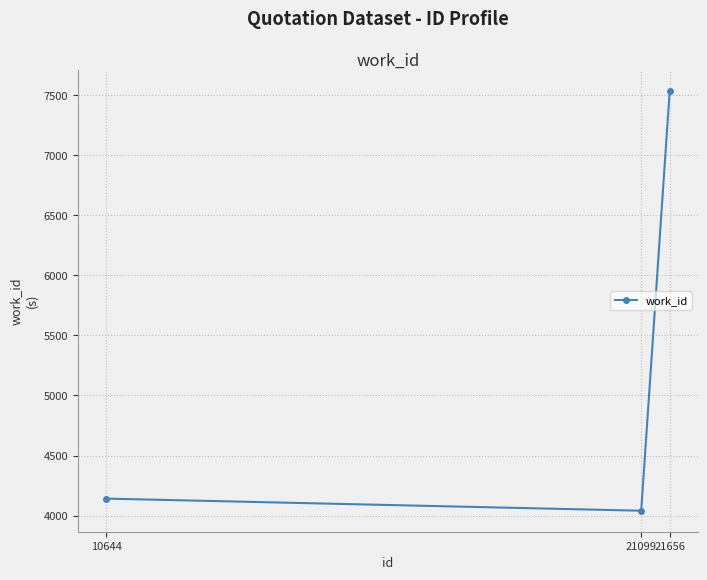

The chart shows a value of 7539 at 21656. True or false?

True